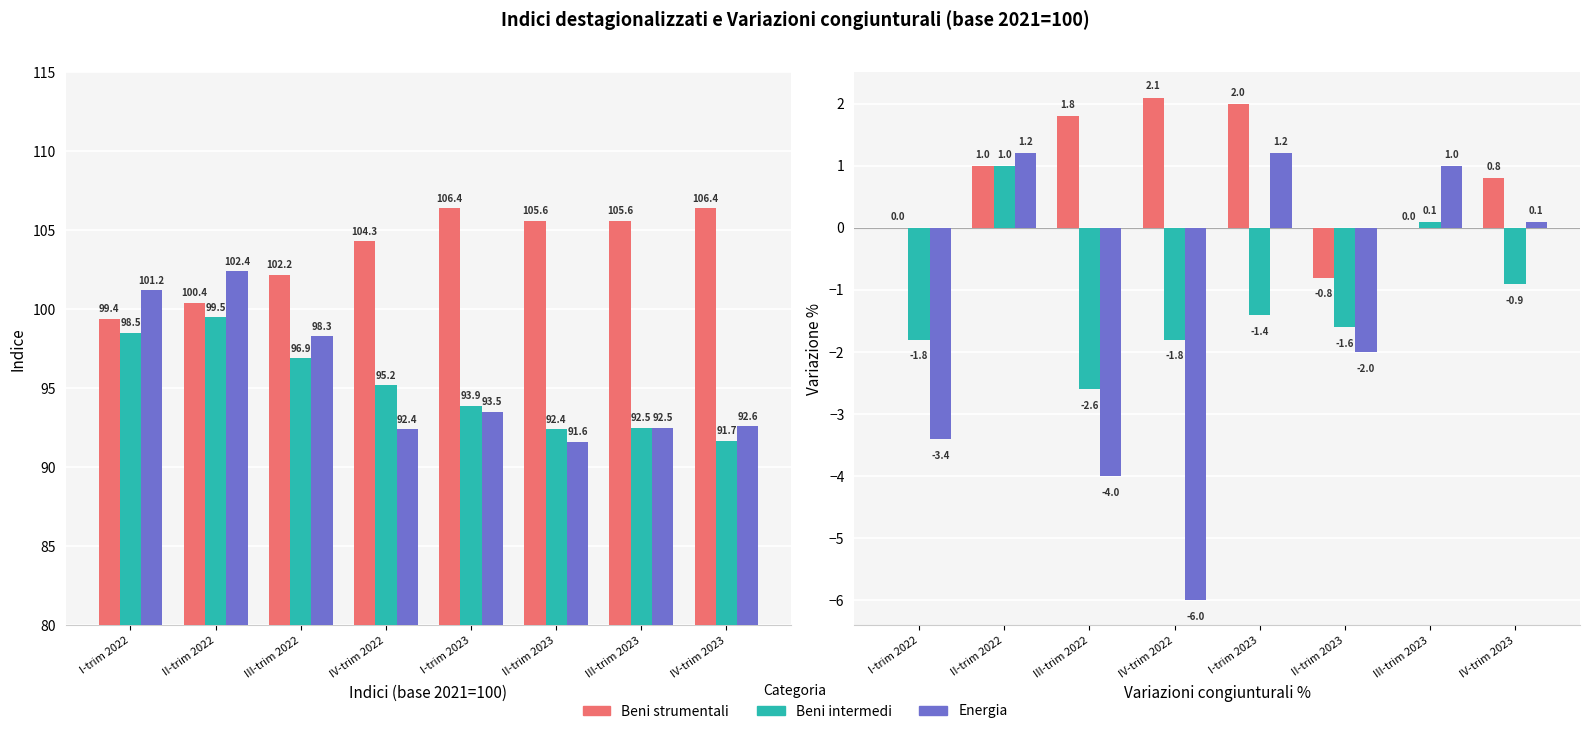

What are all the series names shown in the legend?

Beni strumentali, Beni intermedi, Energia